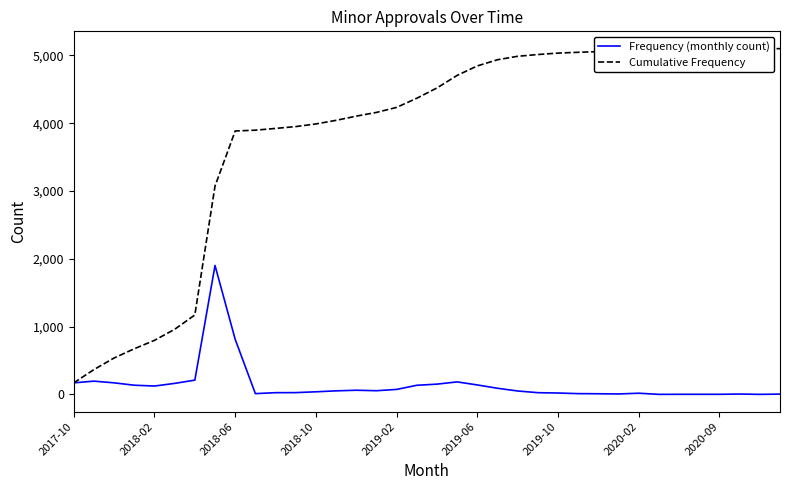

How many values in the Frequency (monthly count) series are below 53?

18